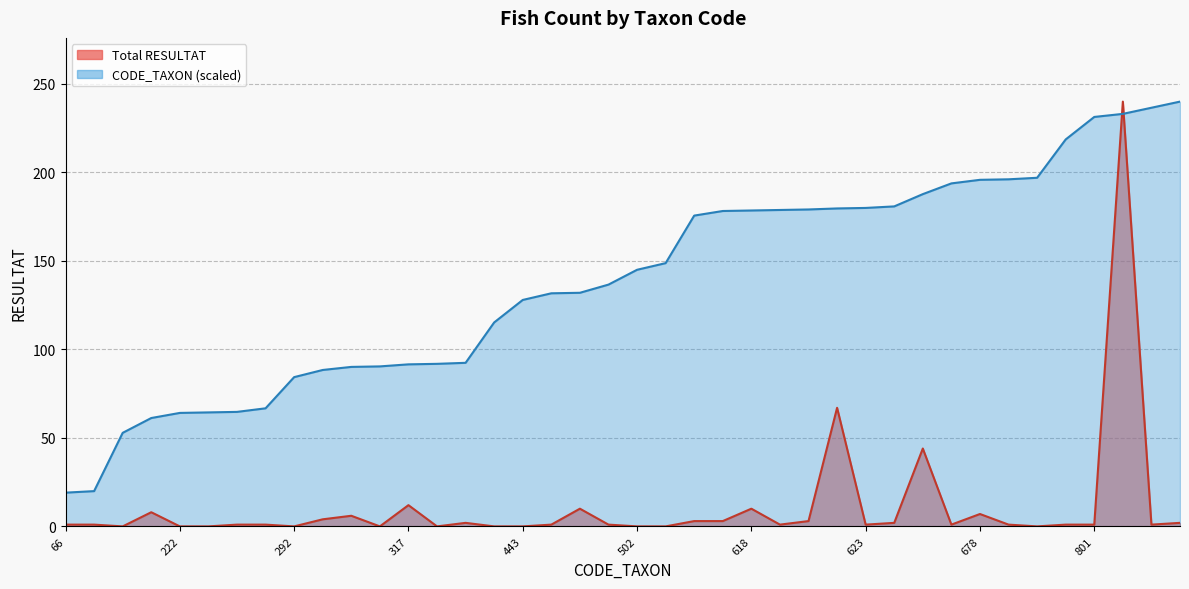

Reading left to right, list all the values displayed in this chart.

Total RESULTAT: 66=1.0	69=1.0	183=0.0	212=8.0	222=0.0	223=0.0	224=1.0	231=1.0	292=0.0	306=4.0	312=6.0	313=0.0	317=12.0	318=0.0	320=2.0	399=0.0	443=0.0	456=1.0	457=10.0	473=1.0	502=0.0	515=0.0	608=3.0	617=3.0	618=10.0	619=1.0	620=3.0	622=67.0	623=1.0	626=2.0	650=44.0	671=1.0	678=7.0	679=1.0	682=0.0	757=1.0	801=1.0	807=240.0	819=1.0	831=2.0
CODE_TAXON (normalized): 66=19.1	69=19.9	183=52.9	212=61.2	222=64.1	223=64.4	224=64.7	231=66.7	292=84.3	306=88.4	312=90.1	313=90.4	317=91.6	318=91.8	320=92.4	399=115.2	443=127.9	456=131.7	457=132.0	473=136.6	502=145.0	515=148.7	608=175.6	617=178.2	618=178.5	619=178.8	620=179.1	622=179.6	623=179.9	626=180.8	650=187.7	671=193.8	678=195.8	679=196.1	682=197.0	757=218.6	801=231.3	807=233.1	819=236.5	831=240.0